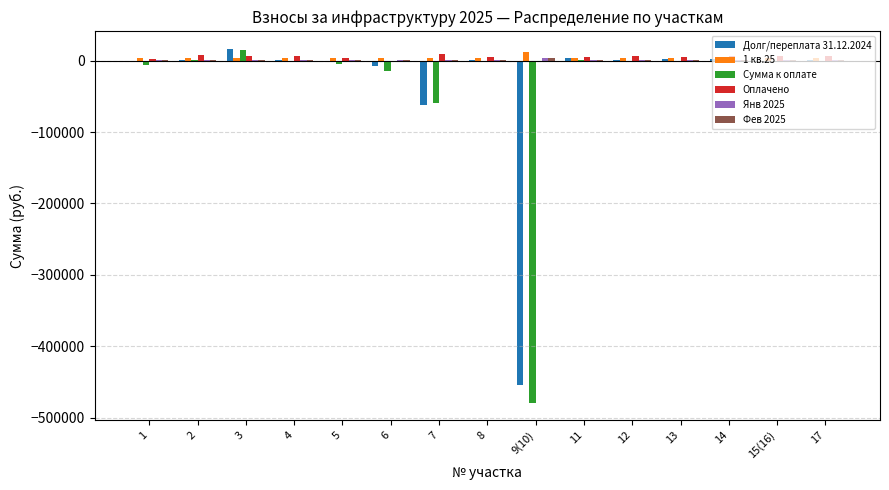

Read the Долг/переплата 31.12.2024 value at 17.

1200.0